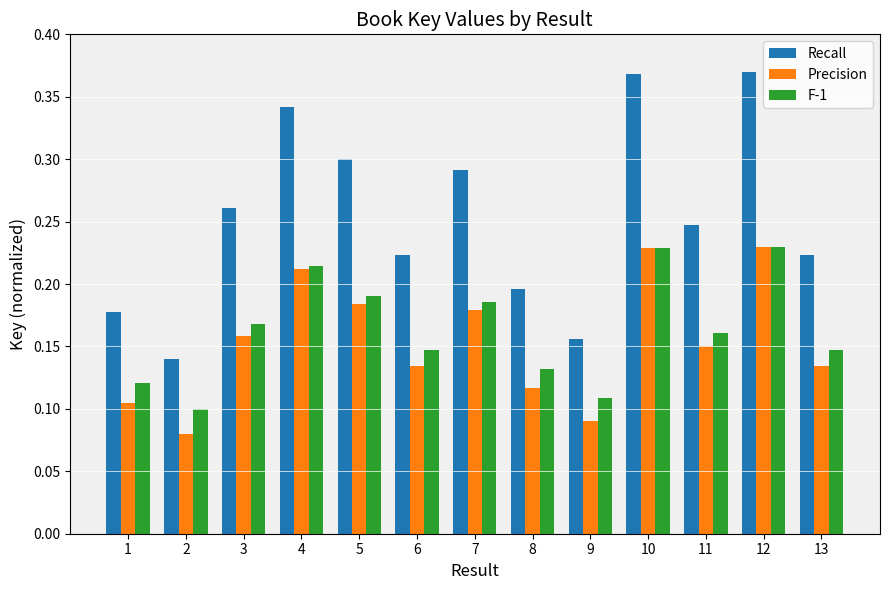

Is the value of F-1 at 3 greater than the value of Precision at 9?

Yes